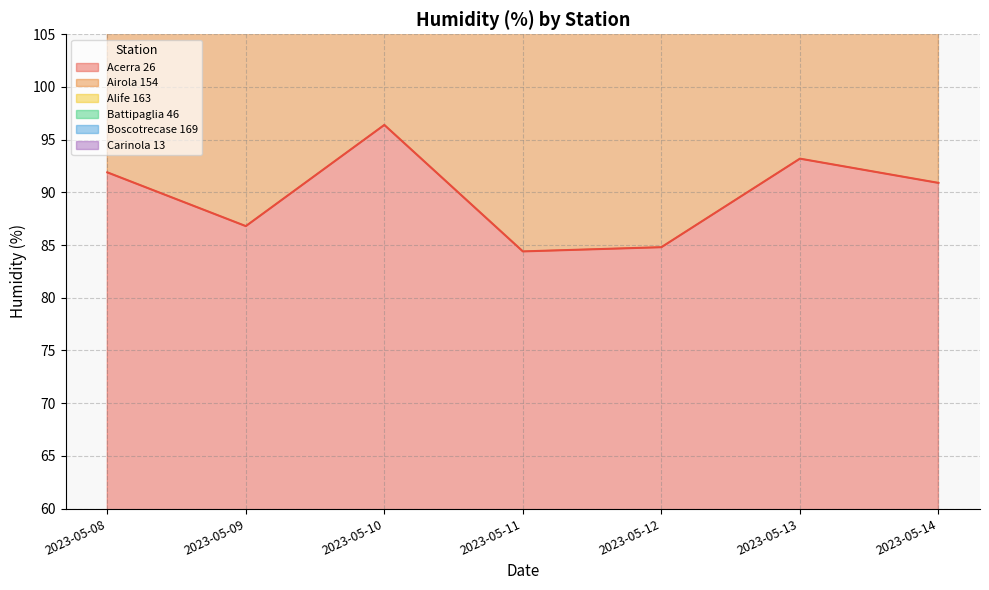

True or false: Acerra 26 and Airola 154 intersect in this chart.

False